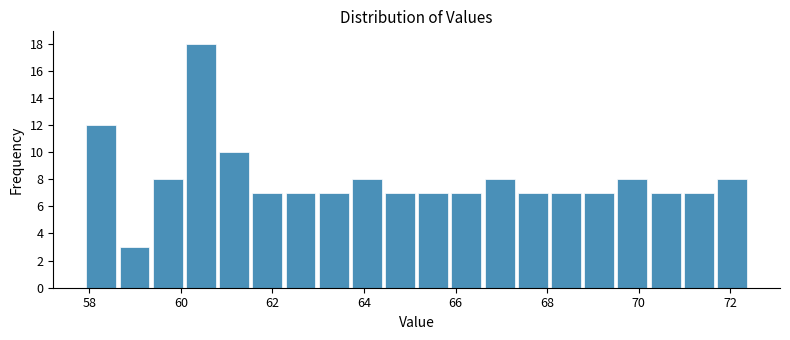

Read against the x-axis, roughly where is the centre of the tallest bar?

60.4